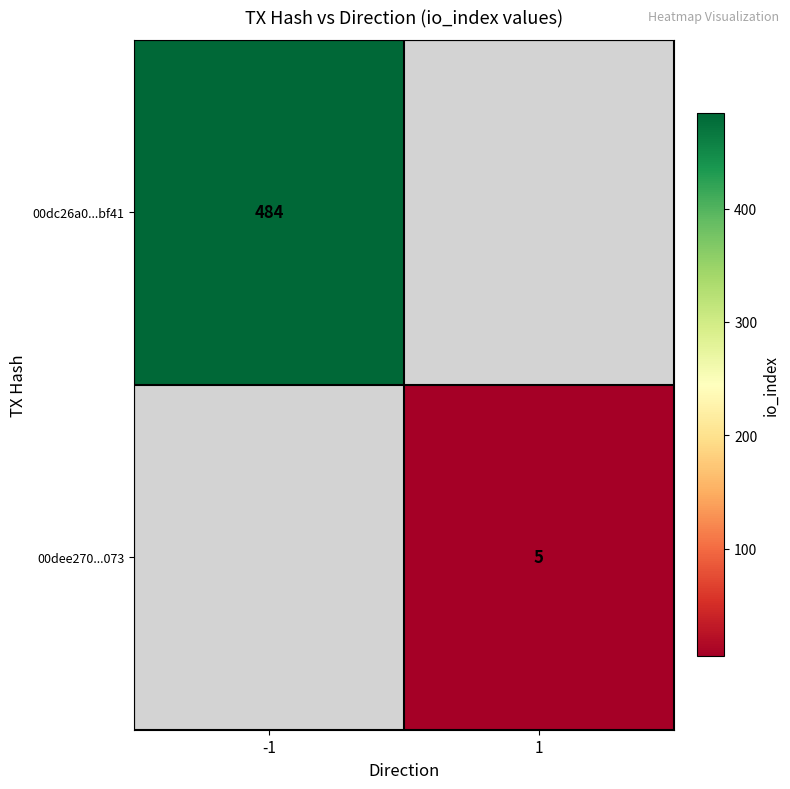

The value of 00dc26a0...bf41 at -1 is 484. True or false?

True